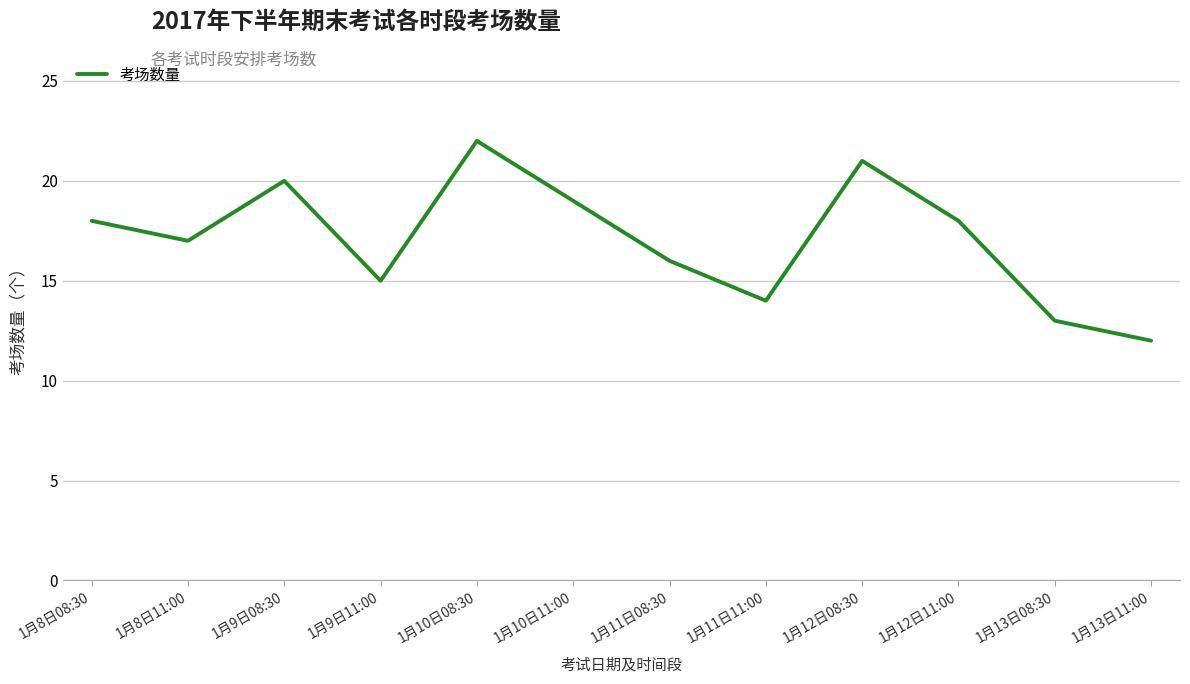

Between 1月8日08:30 and 1月13日08:30, which is larger?

1月8日08:30